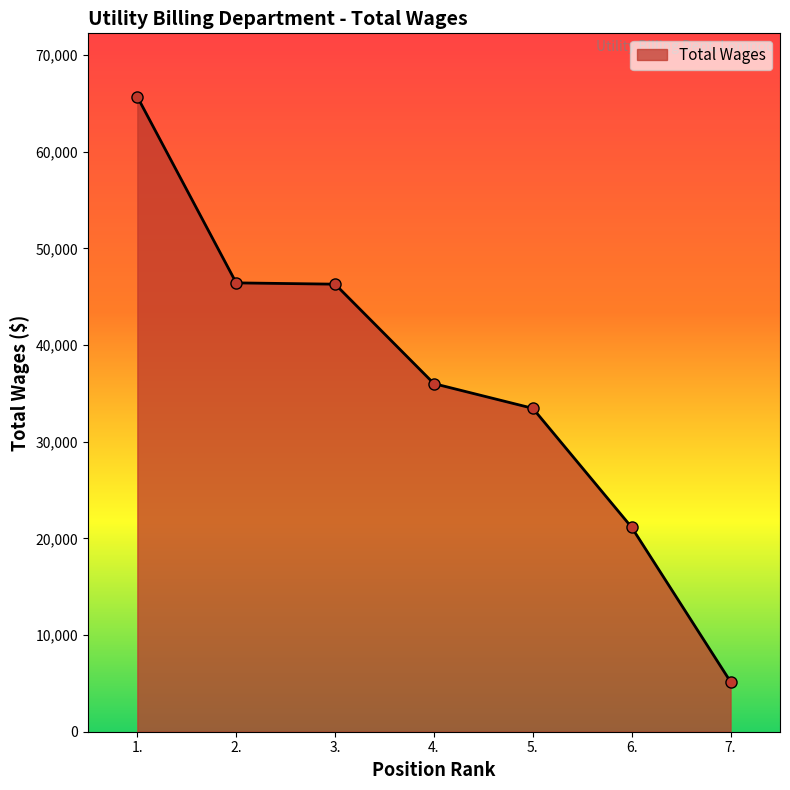

How many values are below 36003?

3